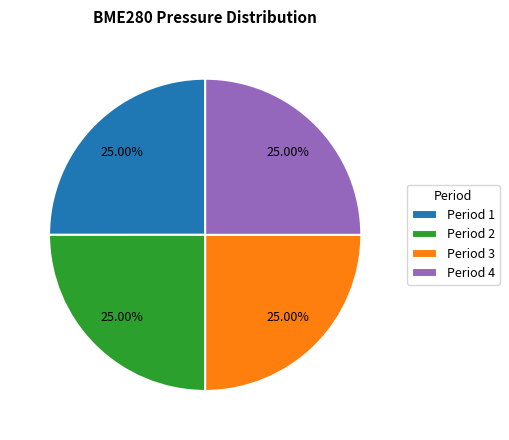

Is there a majority slice in this chart?

No